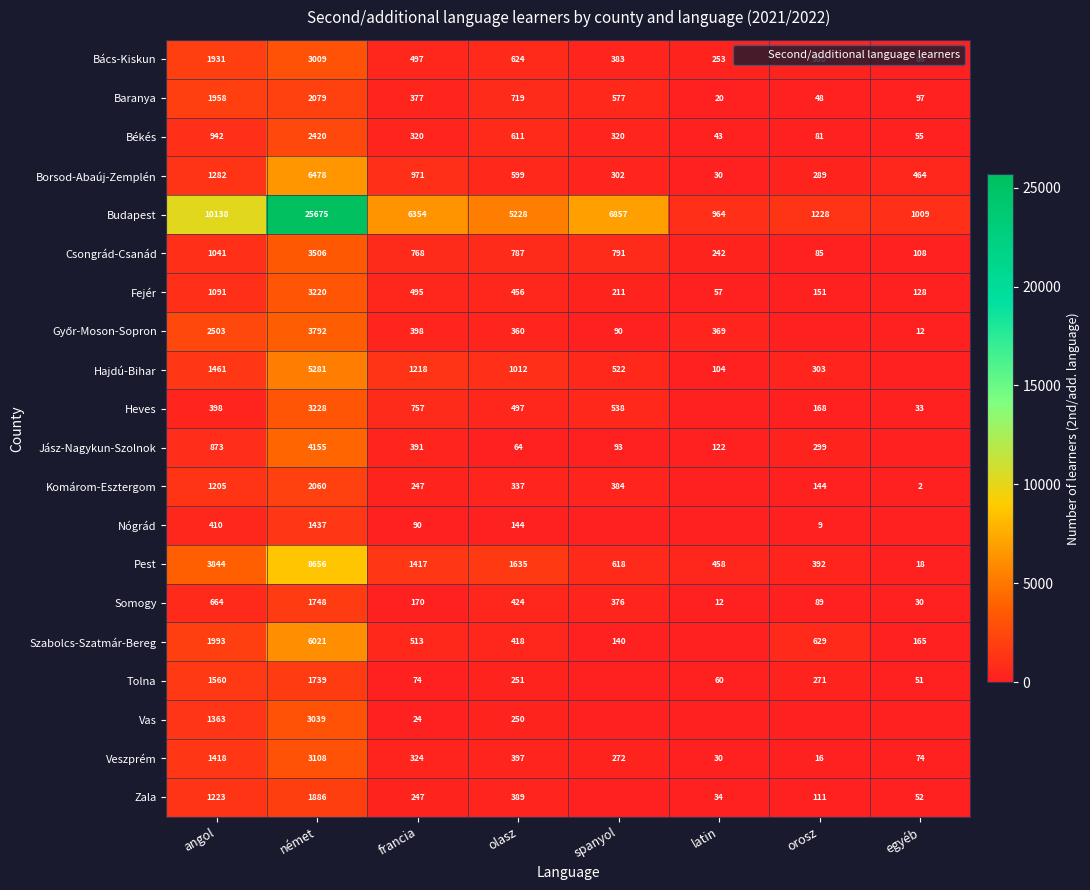

Between angol and latin, which series saw the biggest shift?

Budapest